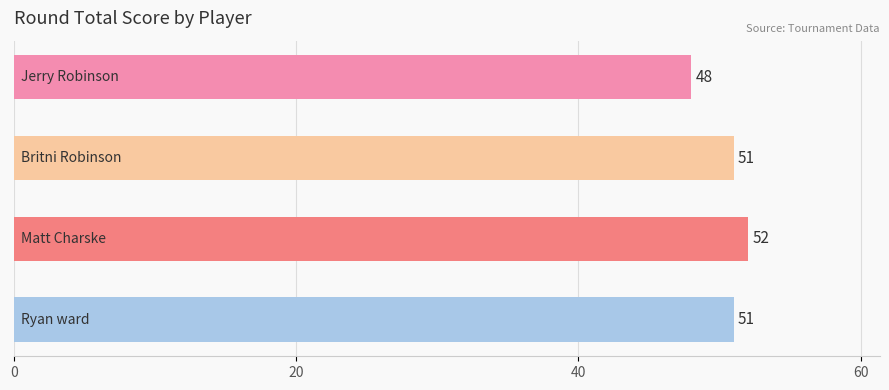

What is the value of the 3rd bar from the top?

52